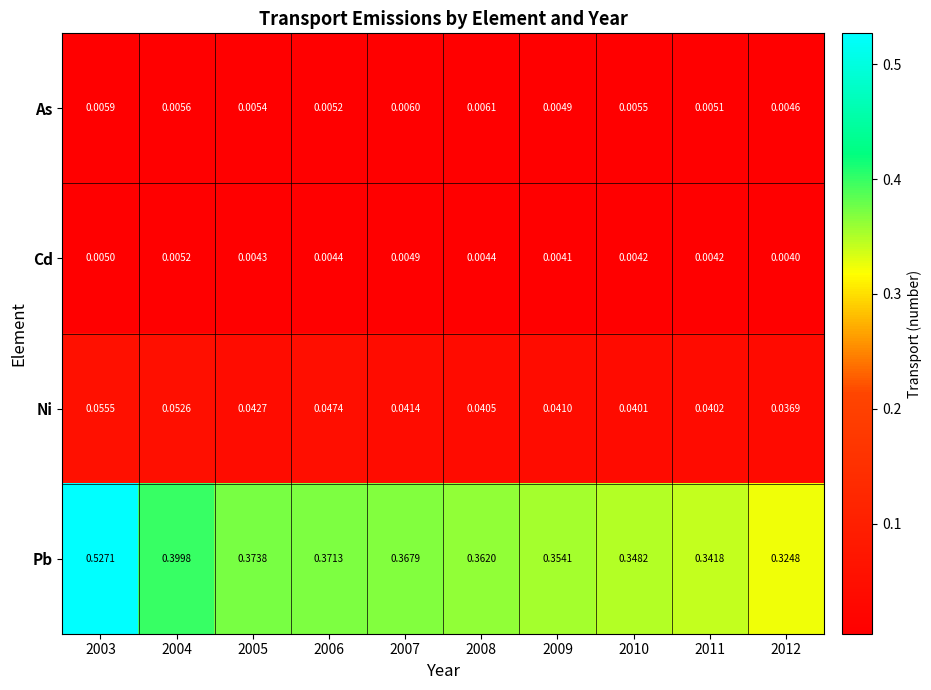

Rank the series by their maximum value, from lowest to highest.

Cd, As, Ni, Pb